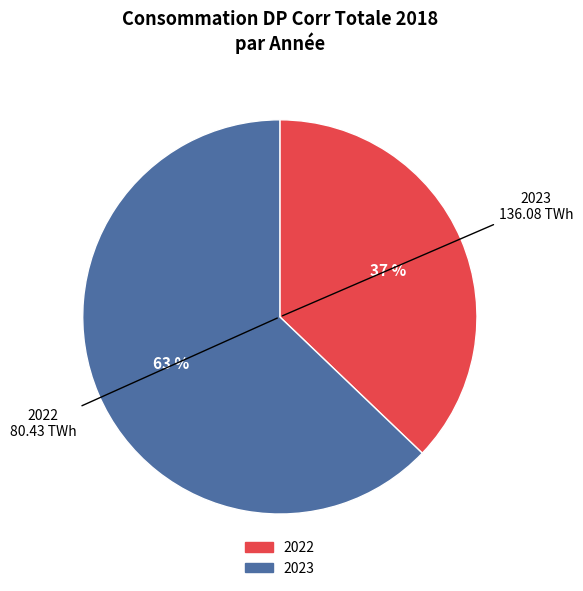

Is there any slice that represents more than half of the pie?

Yes